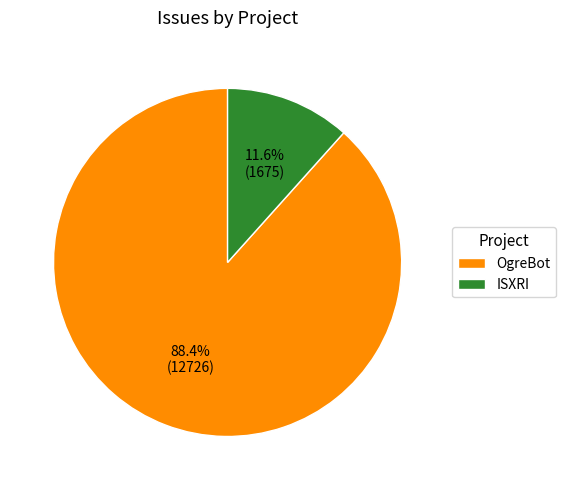

Is the sum of ISXRI and OgreBot greater than half?

Yes